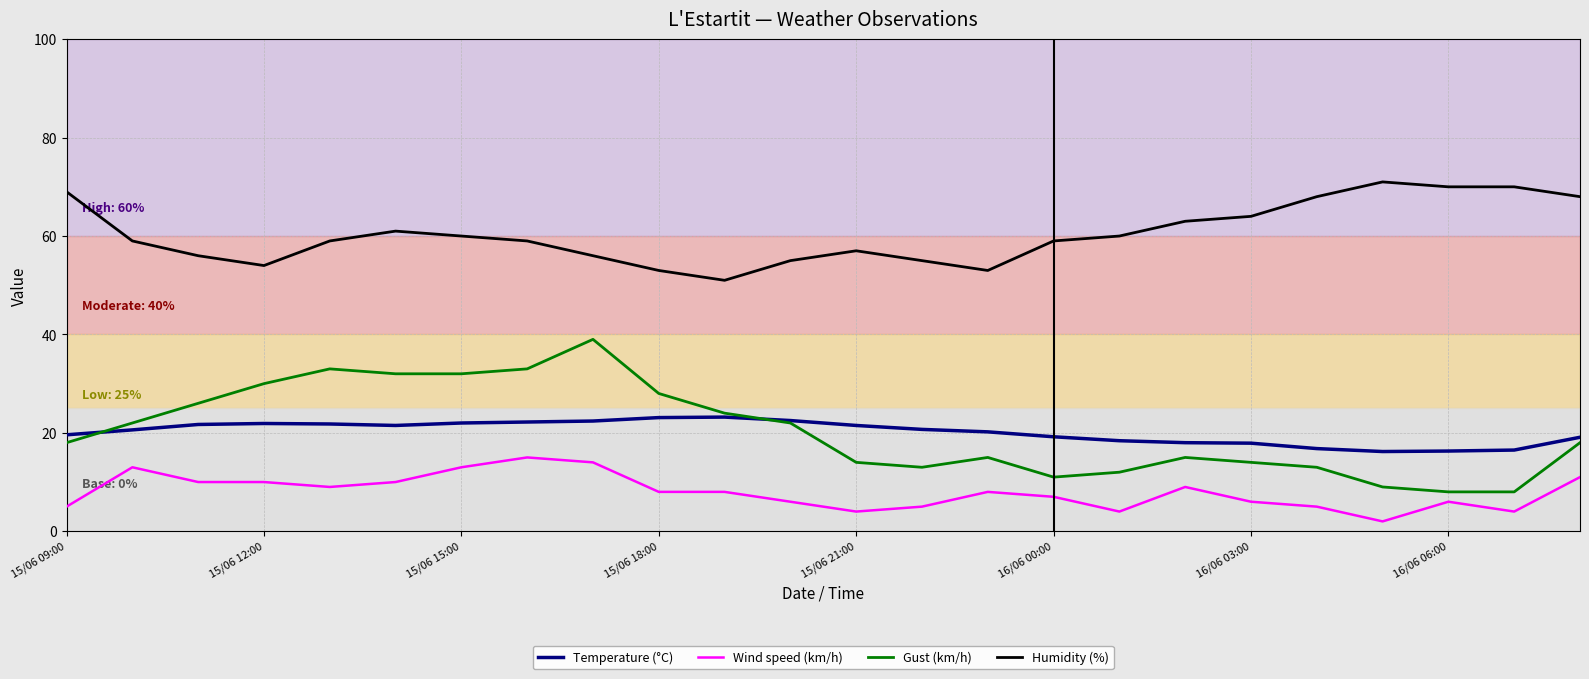

List the series in order of their peak value, lowest first.

Wind speed (km/h), Temperature (°C), Gust (km/h), Humidity (%)